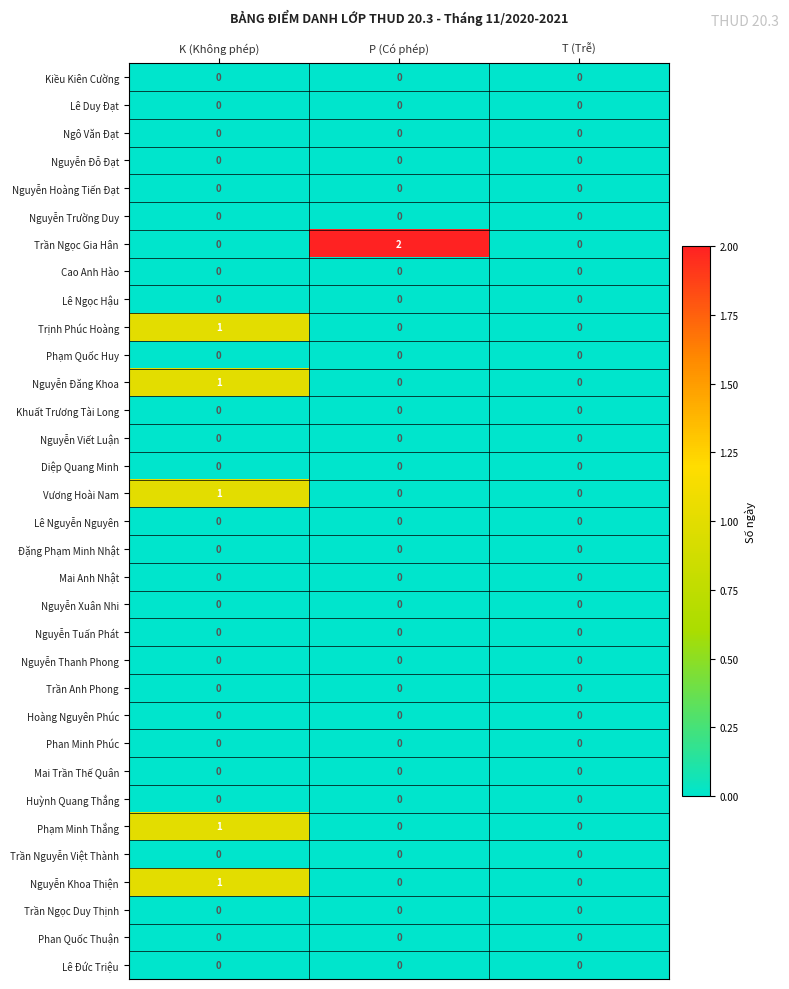

The Trần Anh Phong series shows 0 at T (Trễ). True or false?

True